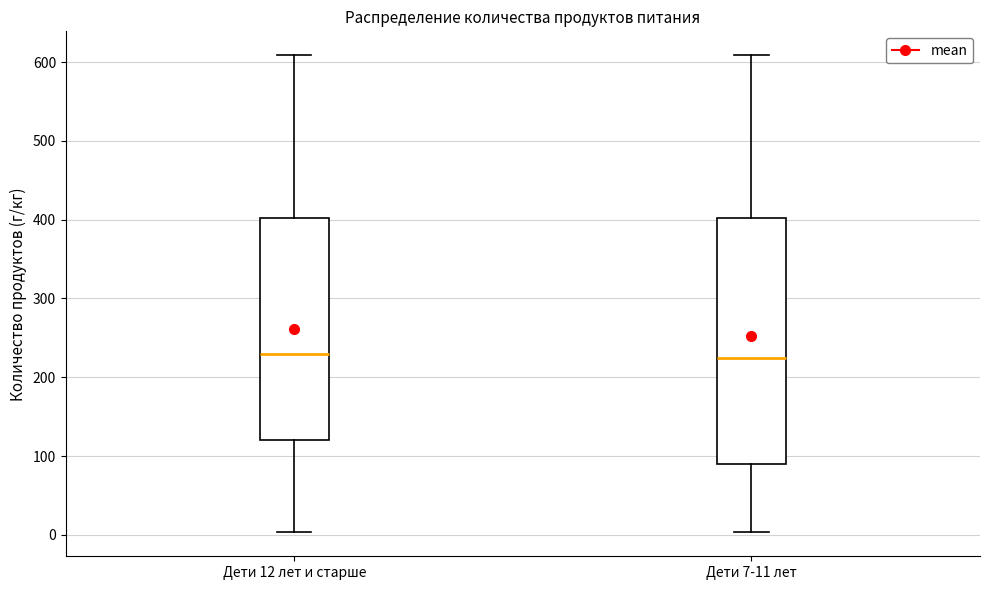

Reading left to right, read every box against the y-axis: the position of its median line, the range the box covers, and the ends of its whiskers. The values are not printed on the chart, so give them approximately, as read against the axis.

Дети 12 лет и старше: median 230, box 120 to 400, whiskers 0 to 610
Дети 7-11 лет: median 220, box 90 to 400, whiskers 0 to 610